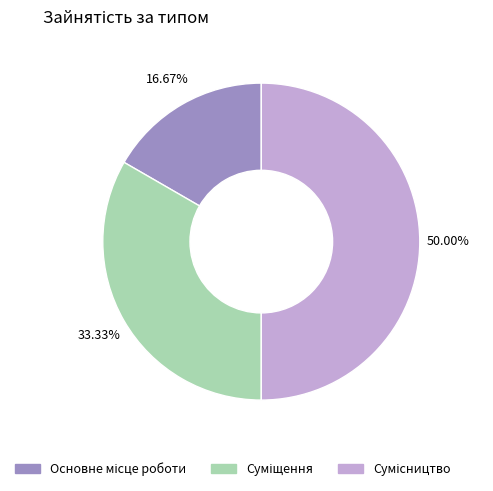

Count the number of slices in the pie.

3